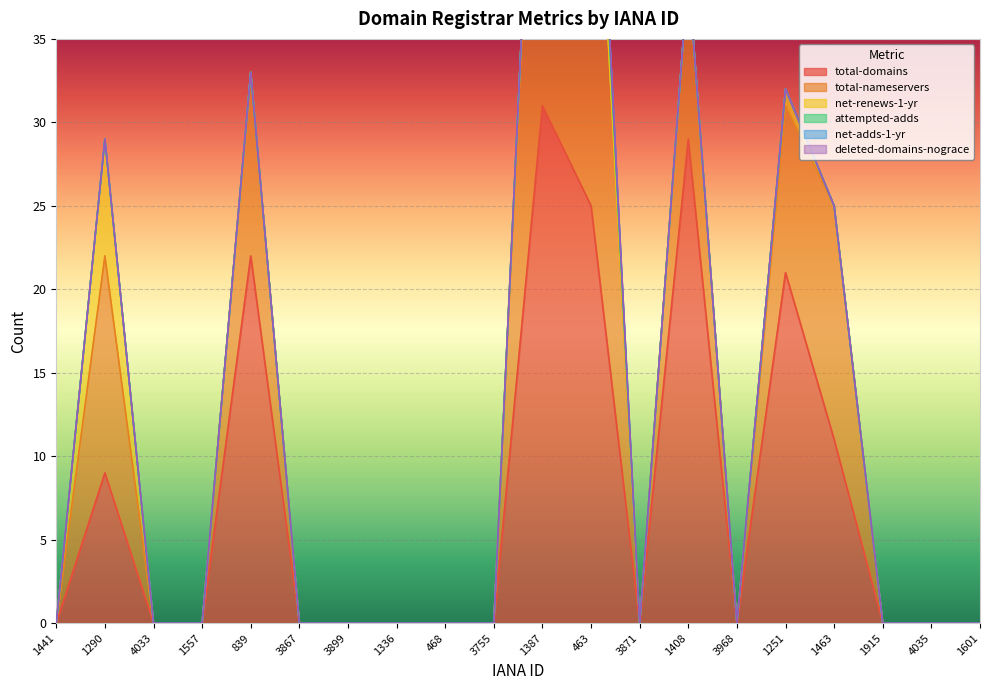

At which label is total-domains closest to 15?

1463